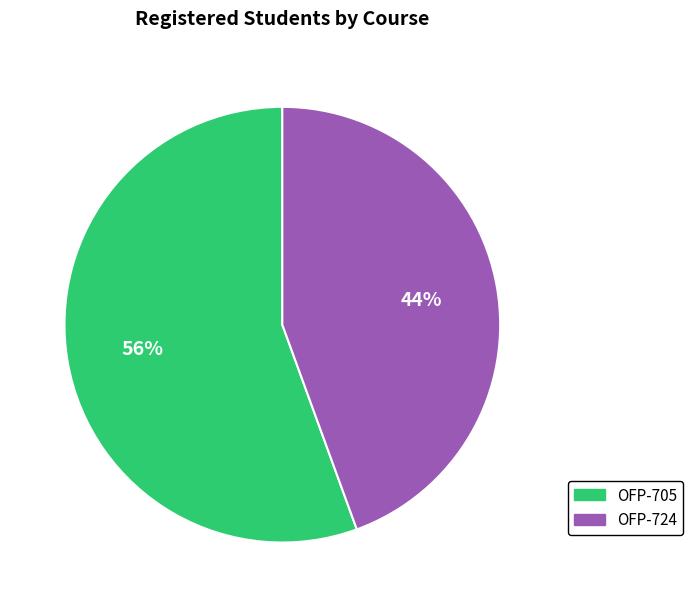

To the nearest percent, what is the average slice percentage?

50%